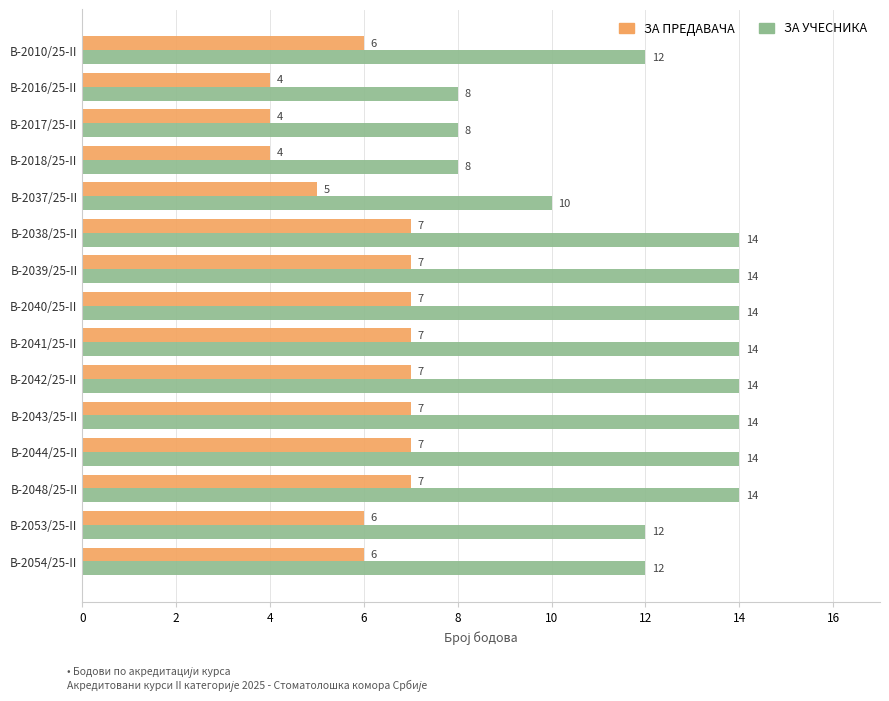

Is the value of ЗА УЧЕСНИКА at B-2016/25-II greater than the value of ЗА ПРЕДАВАЧА at B-2041/25-II?

Yes